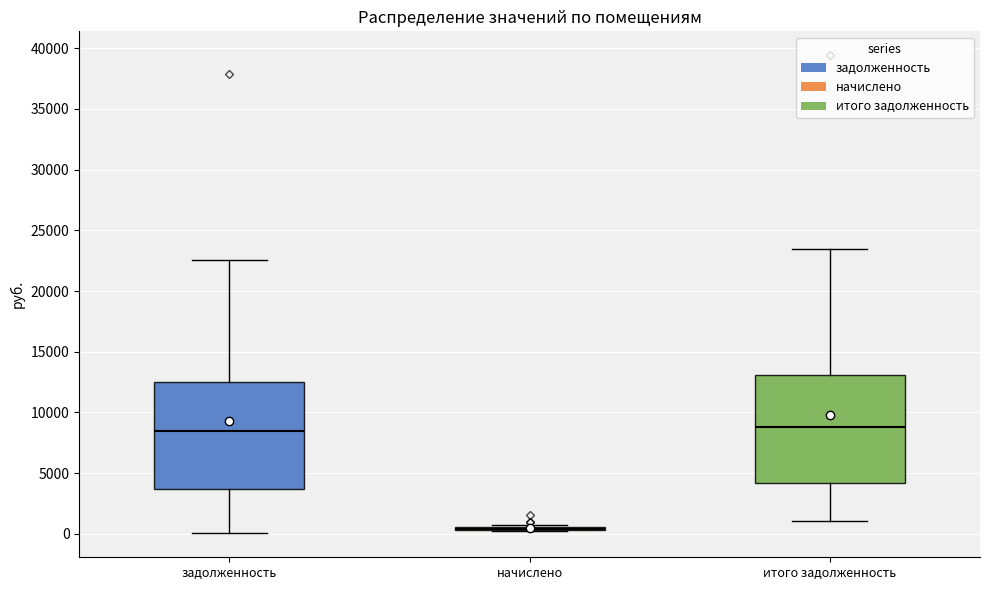

Reading left to right, transcribe this box plot: for each box, give where its median line is, the range the box spans, and where its two whiskers end, as read against the y-axis. The values are not printed on the chart, so give them approximately, as read against the axis.

задолженность: median 8500, box 3500 to 12500, whiskers 0 to 22500
начислено: box collapsed to a line at 500, whiskers 0 to 500
итого задолженность: median 9000, box 4000 to 13000, whiskers 1000 to 23500